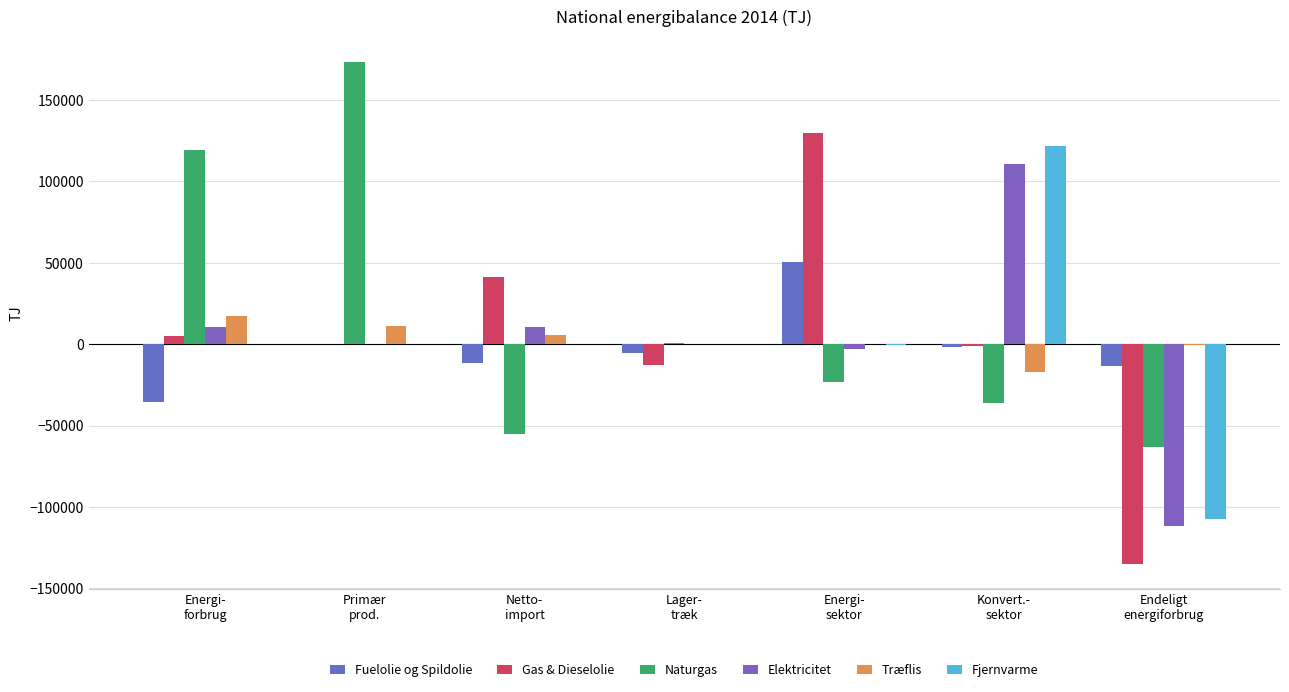

Count the number of categories in the chart.

7